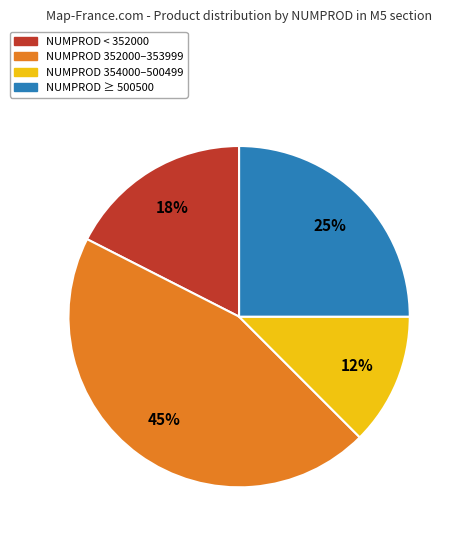

To the nearest percent, what is the average slice percentage?

25%